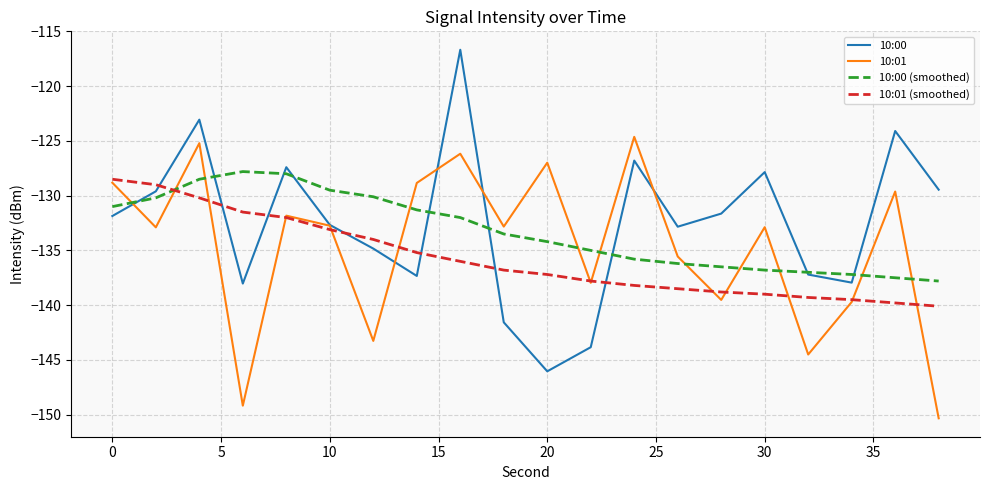

How many categories are shown in the chart?

20